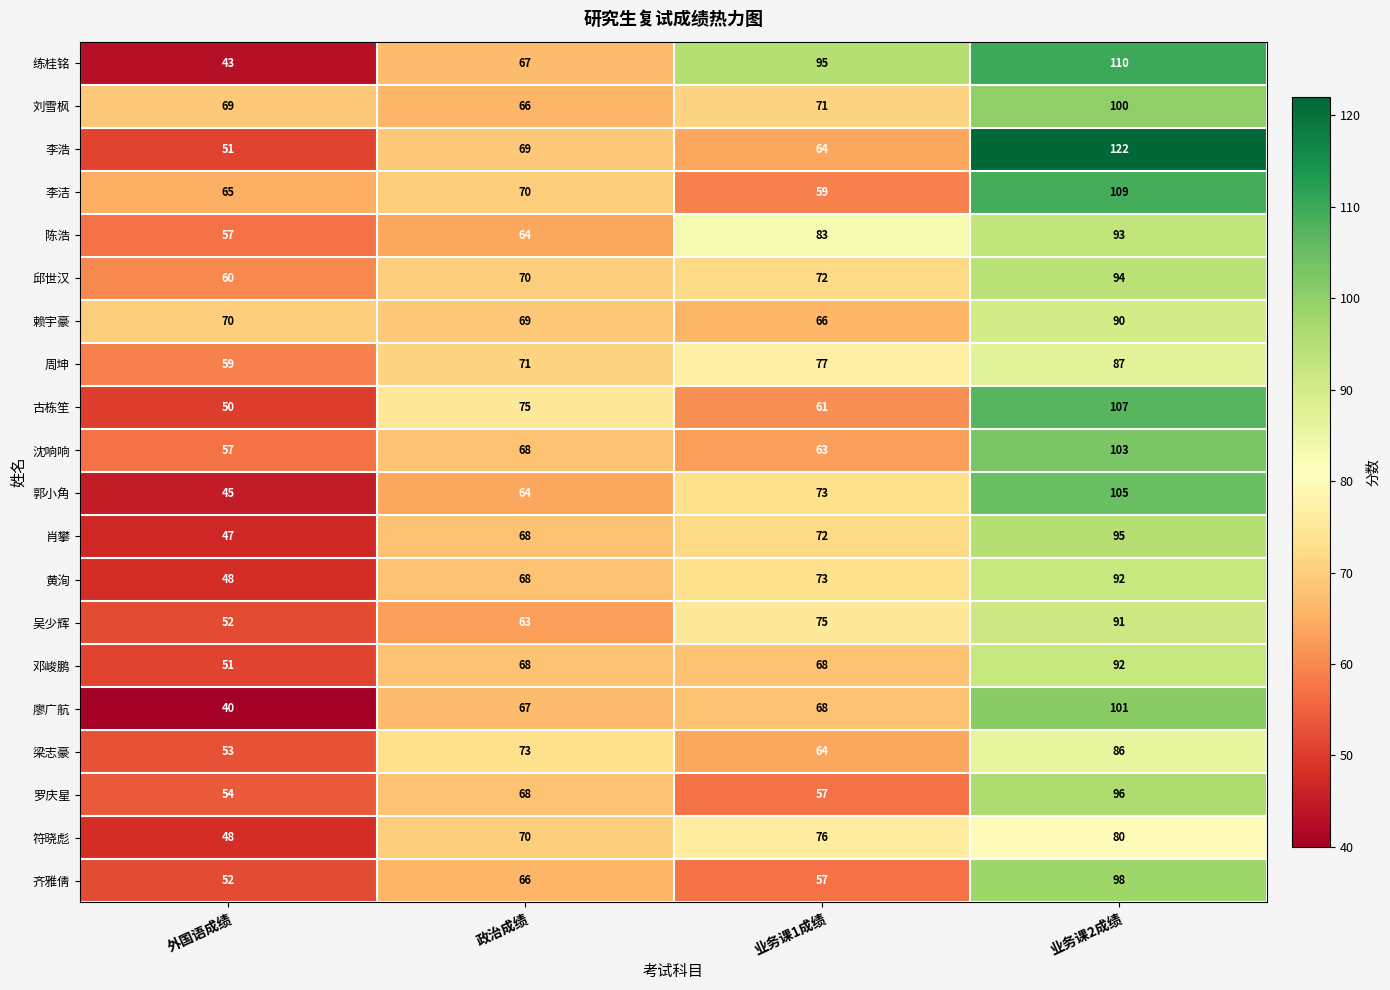

What is the total value across all series at 政治成绩?

1364